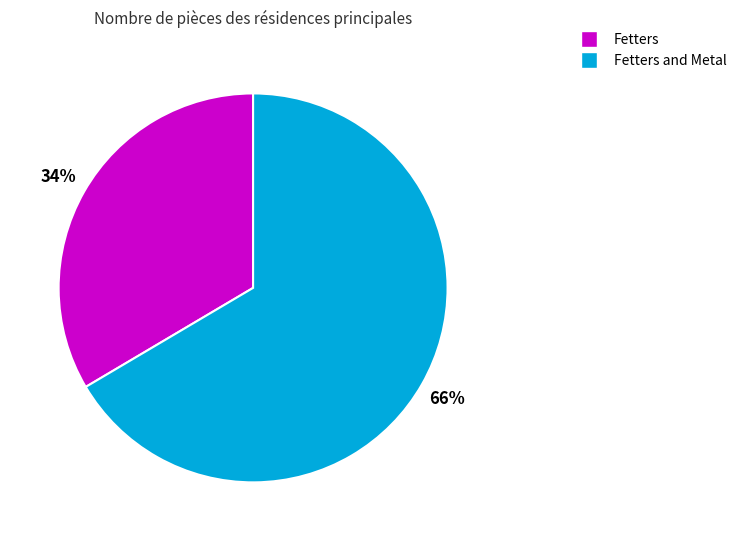

Is it true that Fetters and Metal is 52% of the pie?

False